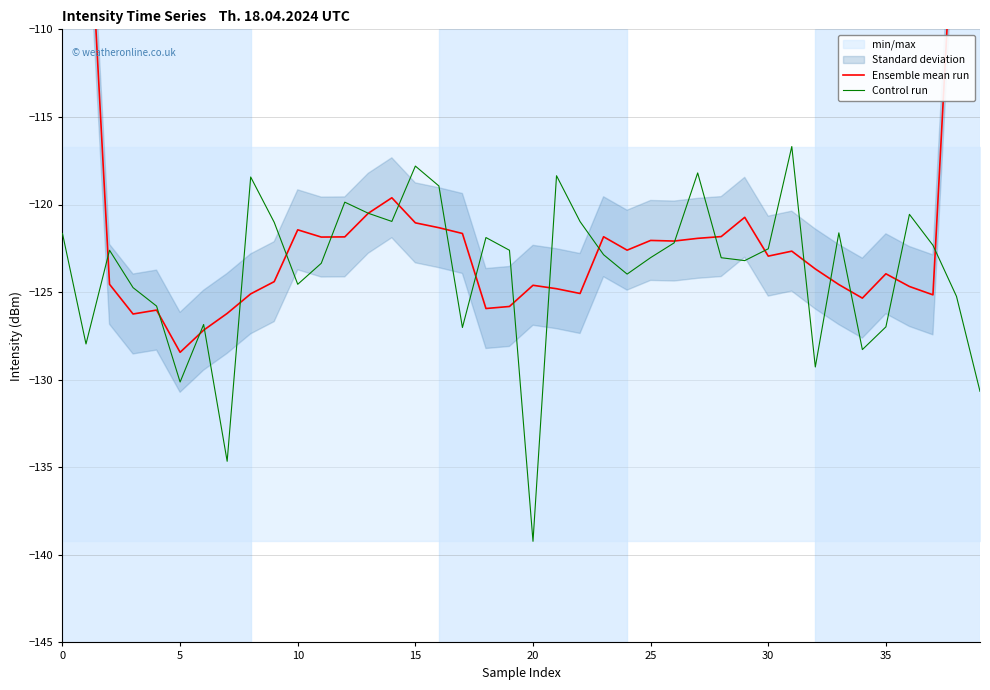

At which label does Control run reach its minimum?

20